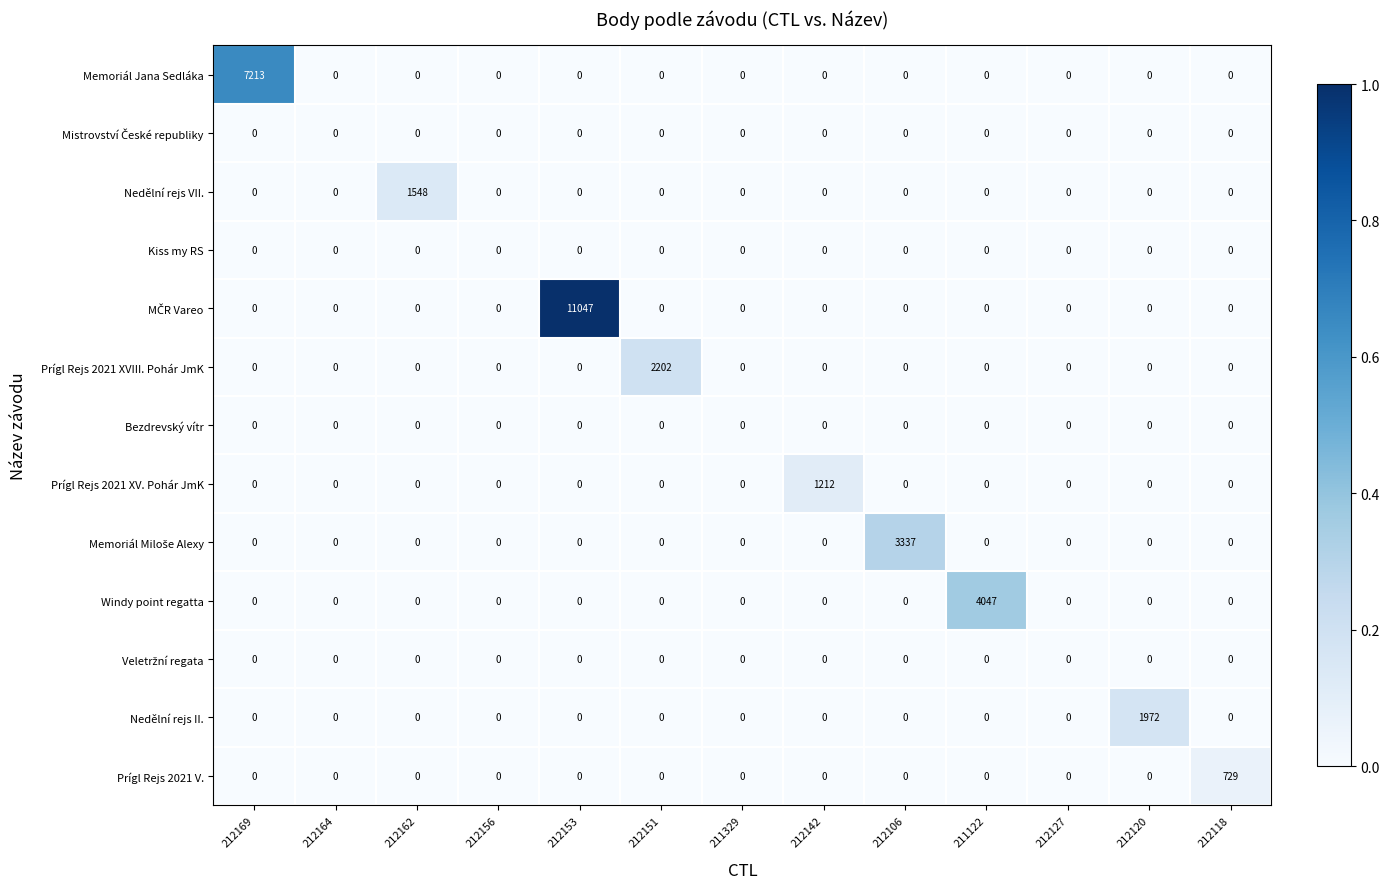

What is the spread (max minus min) of values at 212153?

11047